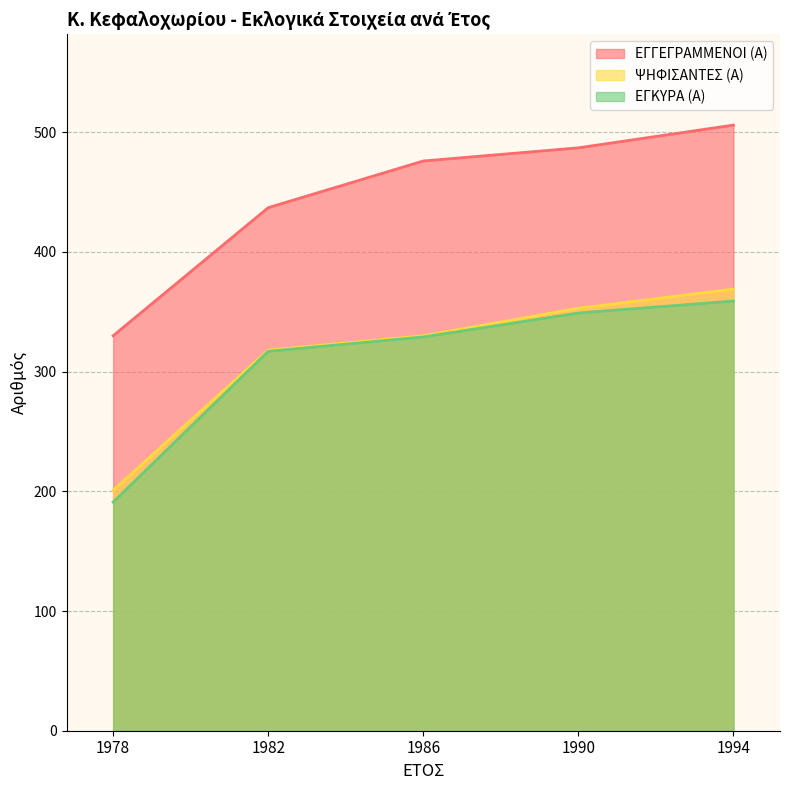

True or false: ΕΓΚΥΡΑ (Α) and ΕΓΓΕΓΡΑΜΜΕΝΟΙ (Α) cross at least once.

False